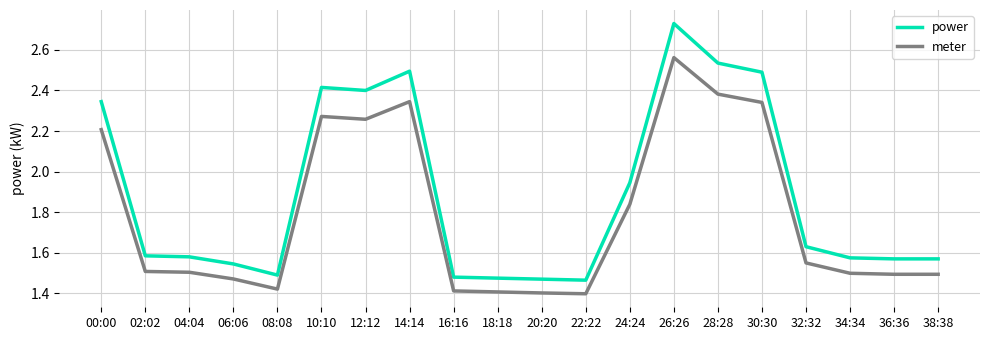

Which series changed the most between 00:00 and 24:24?

power